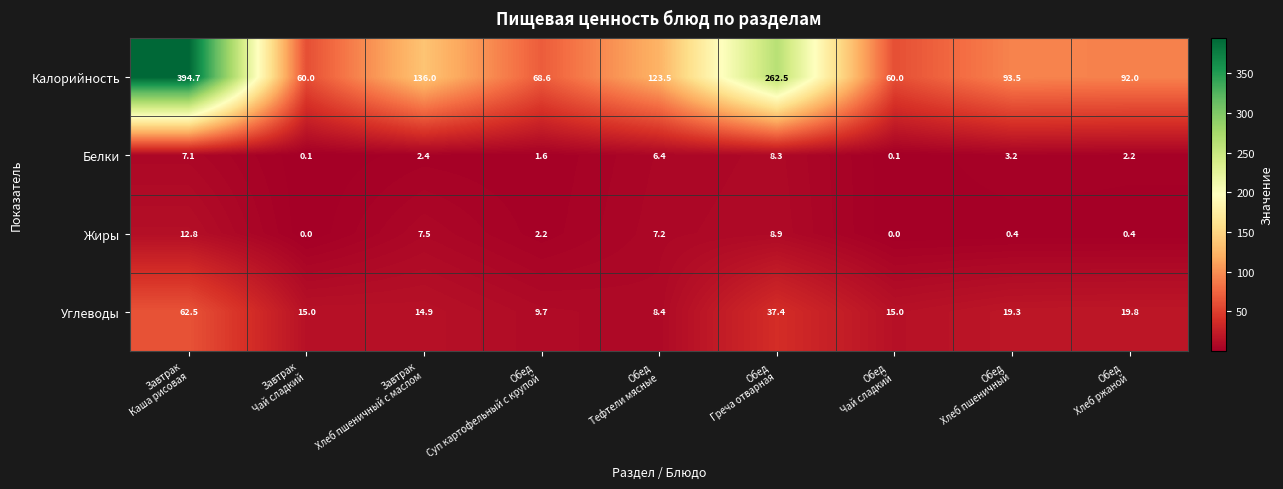

What is the difference between the maximum and second lowest values in the Белки series?

8.2